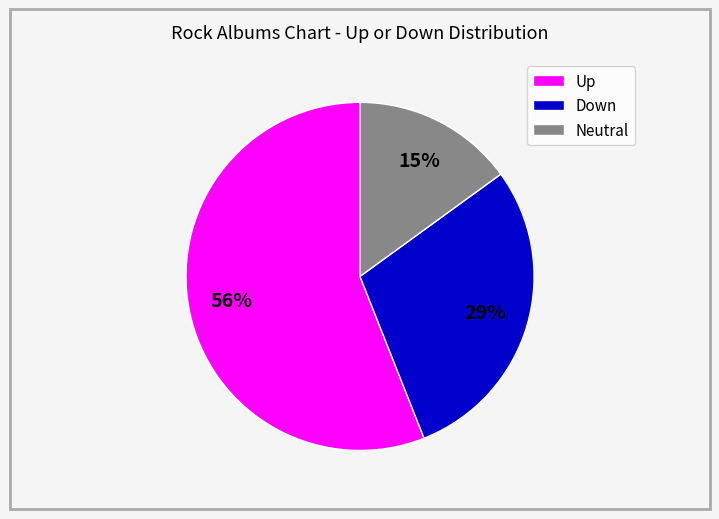

Rank the categories by value from lowest to highest.

Neutral, Down, Up